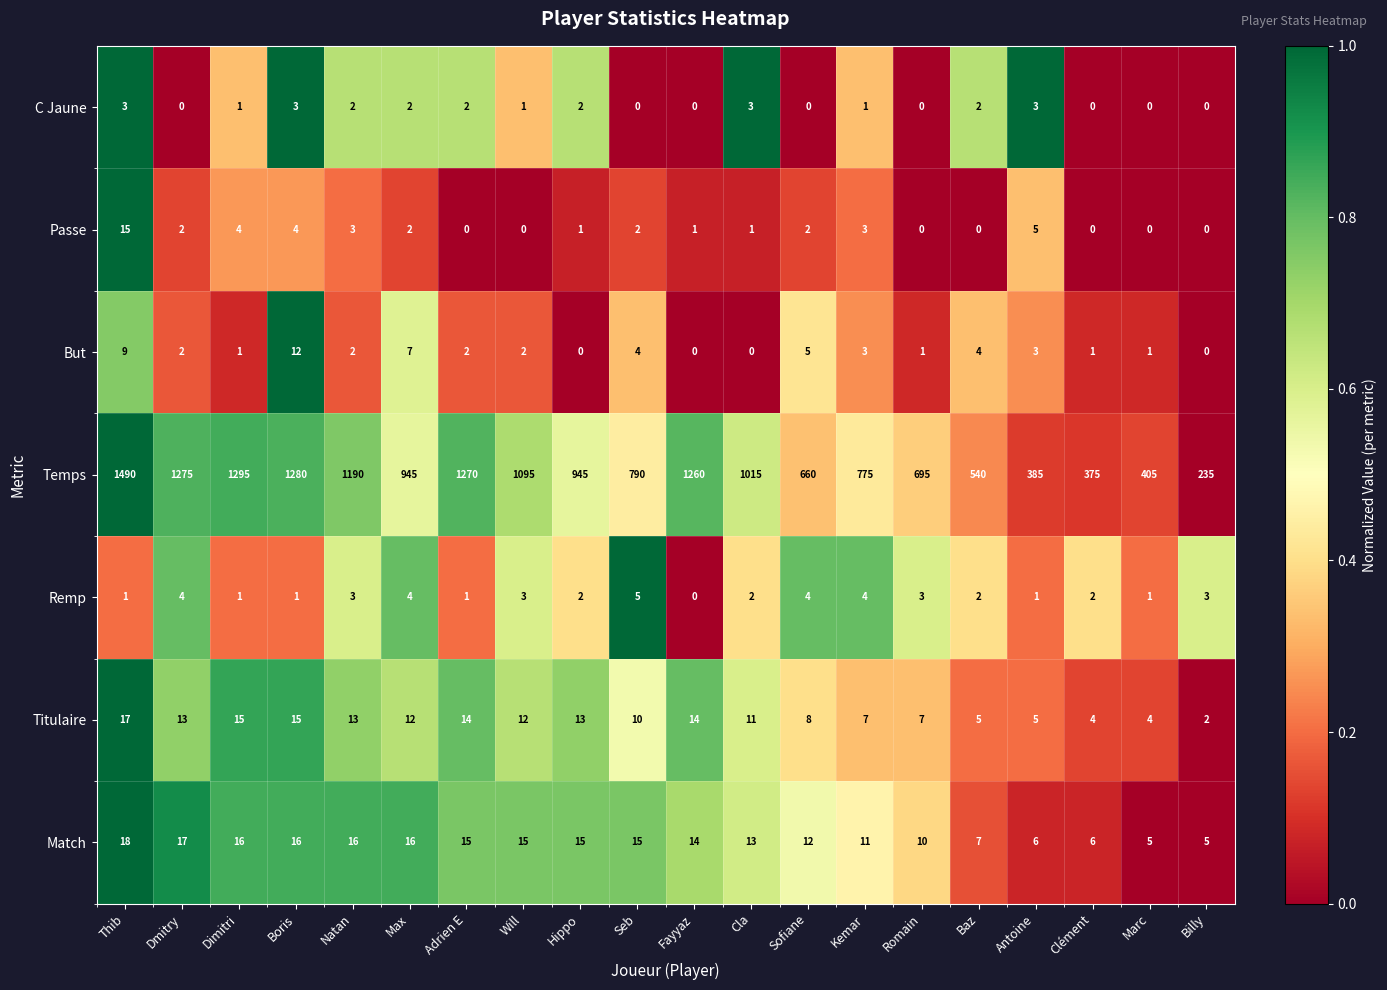

List the series in order of their peak value, lowest first.

C Jaune, Remp, But, Passe, Titulaire, Match, Temps